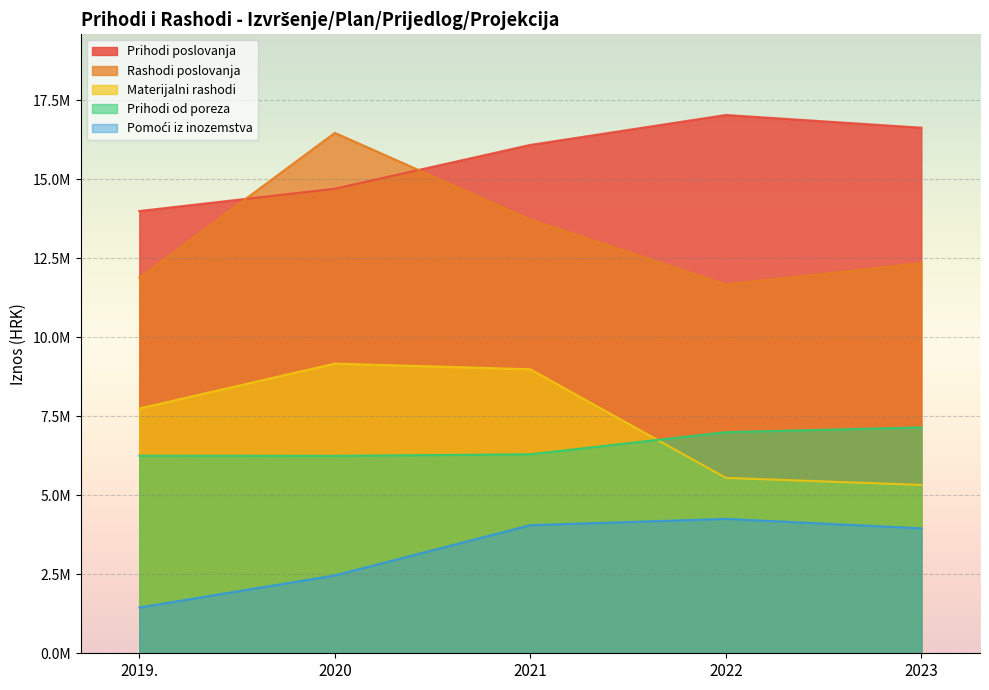

What are all the series names shown in the legend?

Prihodi poslovanja, Rashodi poslovanja, Prihodi od poreza, Materijalni rashodi, Pomoći iz inozemstva